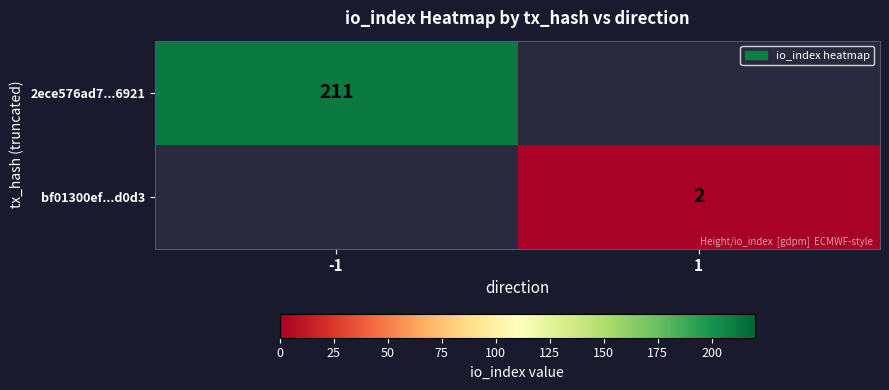

Which category has the highest value across all series?

-1